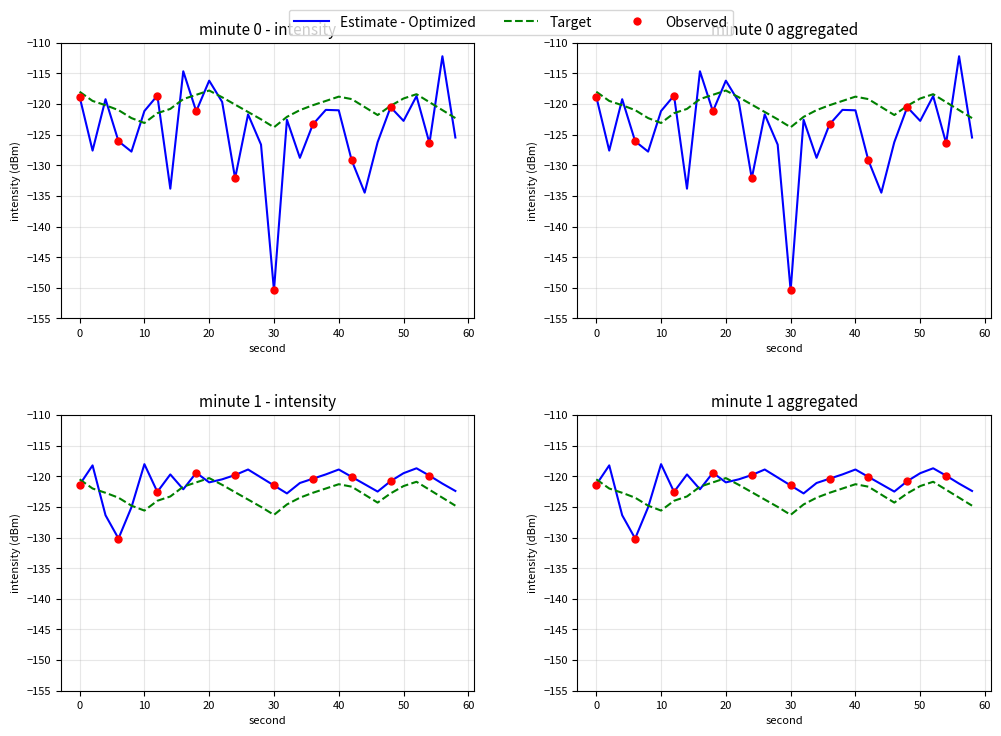

Is the value of minute_0_smooth at 10 greater than the value of observed_pts at 0?

No